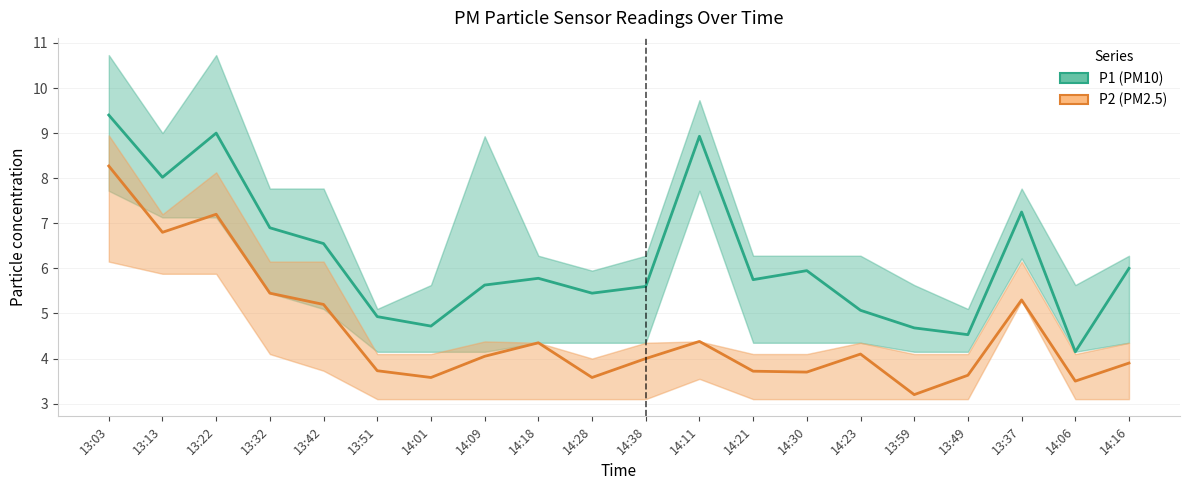

True or false: P1 (PM10) has a value of 4.5 at 13:49.

True